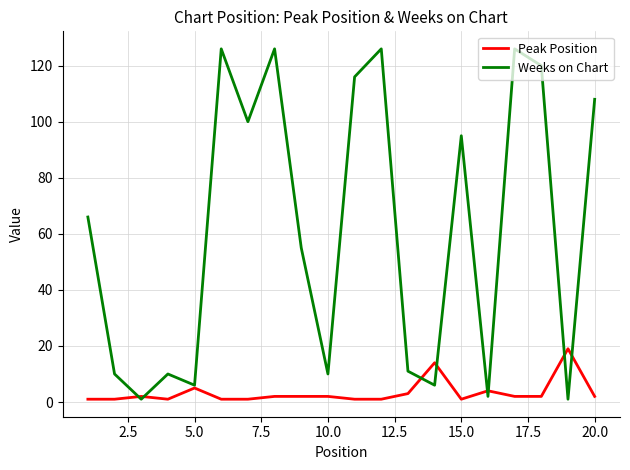

Which series has the largest total across all categories?

Weeks on Chart